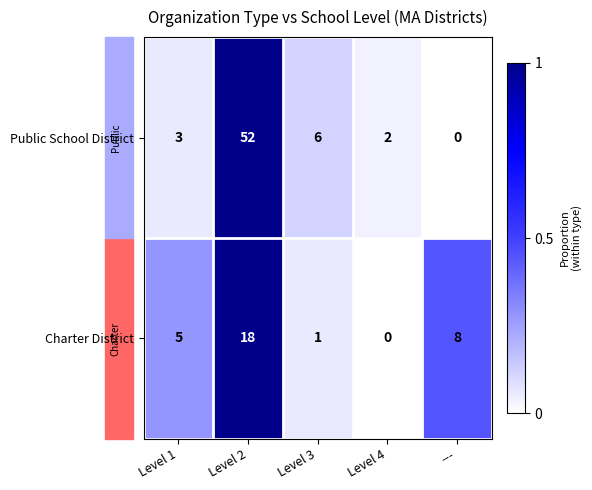

How many distinct data groups are displayed?

2